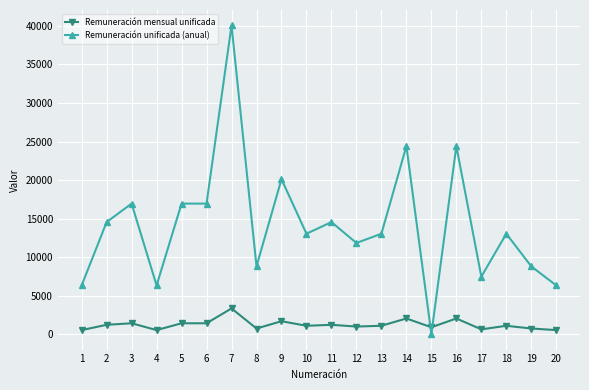

What is the lowest value of the Remuneración mensual unificada series?

527.0